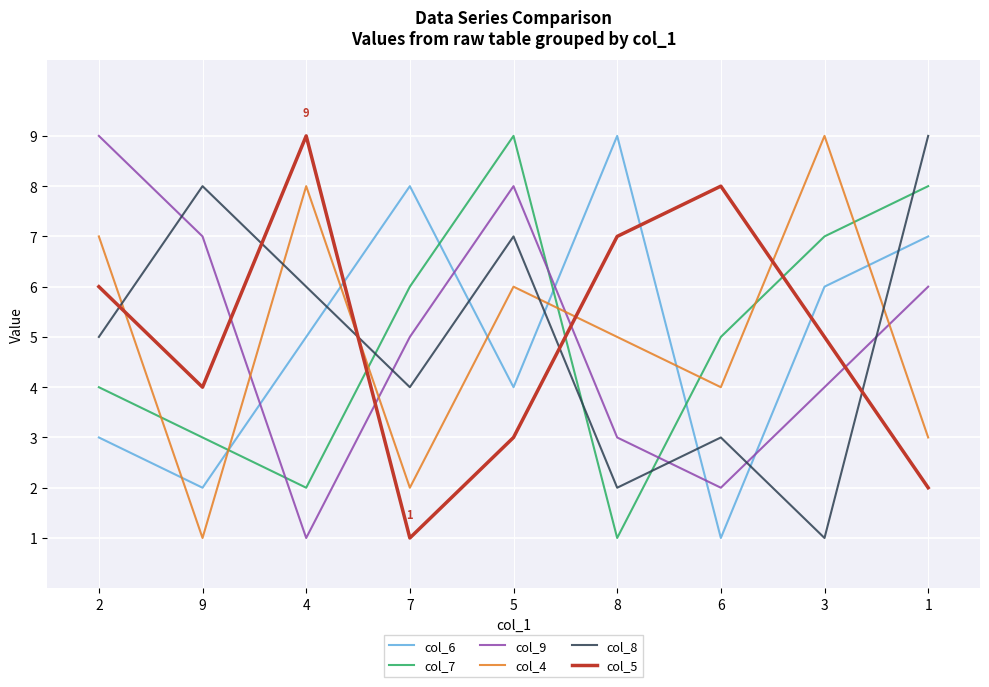

Where do col_9 and col_7 first cross each other?

9 and 4